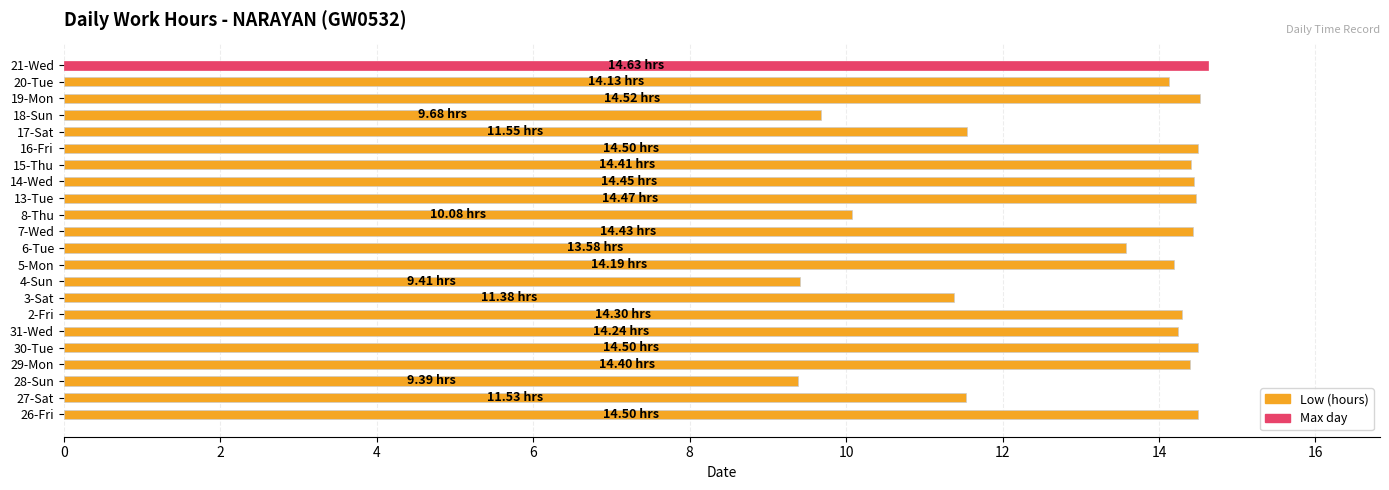

What is the difference between the maximum and second lowest values?

5.2